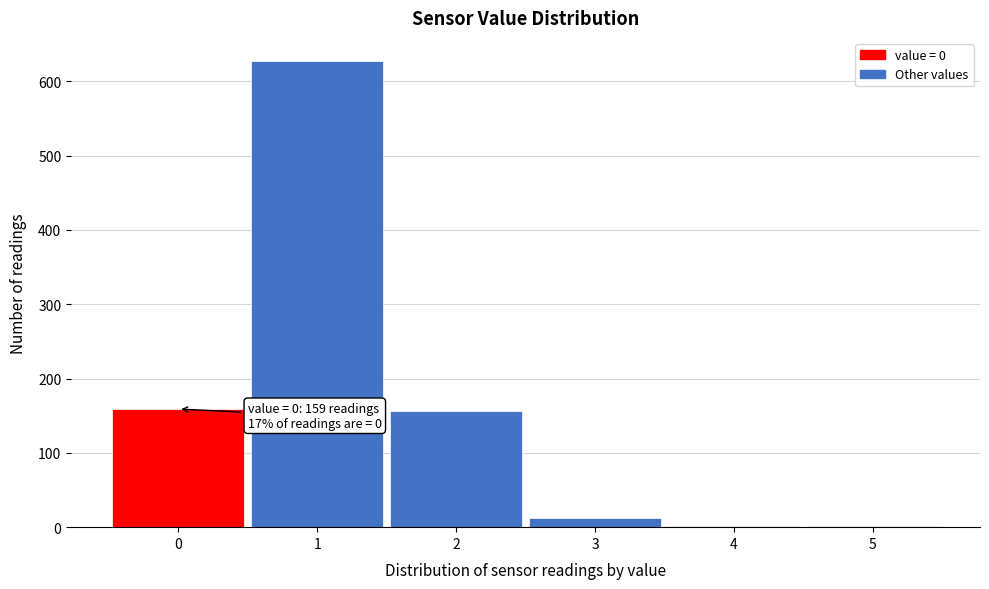

Which range on the x-axis has the tallest bar?

0.5 to 1.5